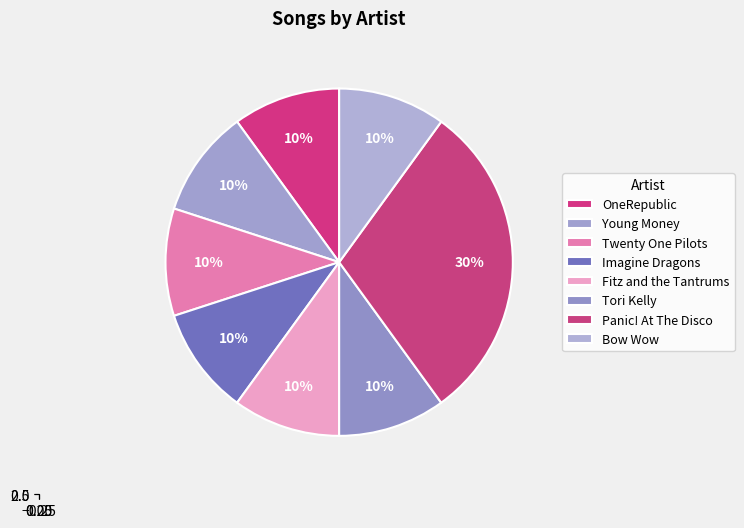

Is there a majority slice in this chart?

No